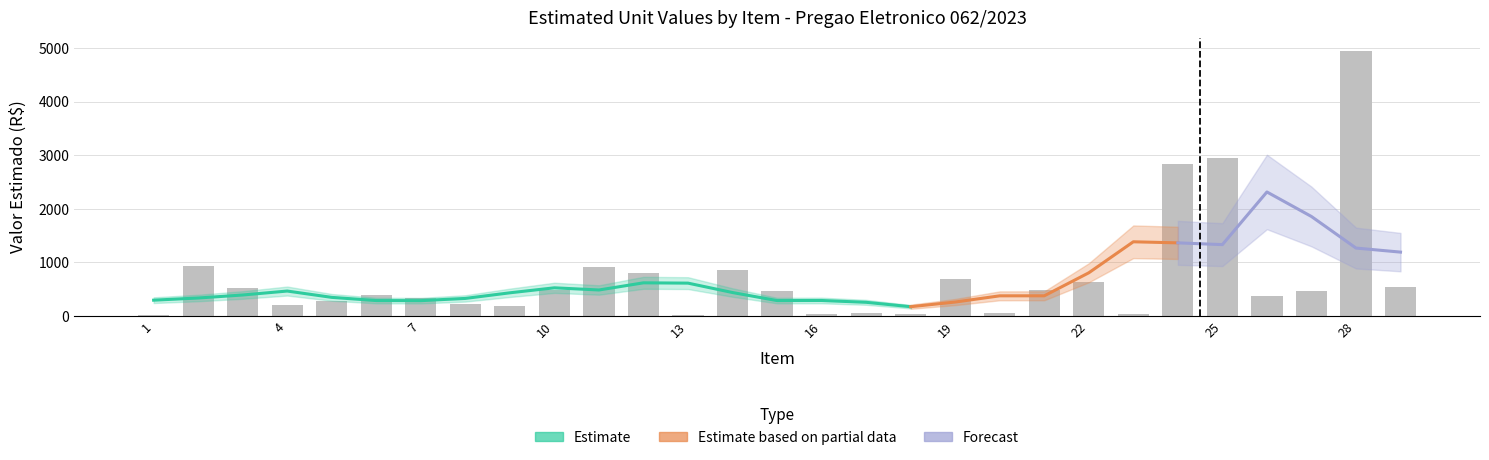

What is the difference between the second highest and minimum values?

2921.0